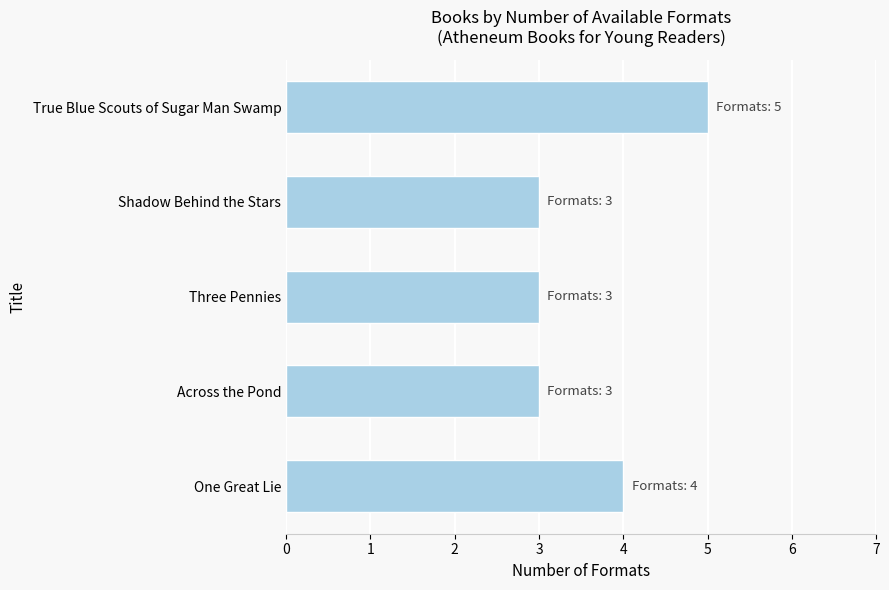

Reading top to bottom, what are all the values shown in this chart?

True Blue Scouts of Sugar Man Swamp=5	Shadow Behind the Stars=3	Three Pennies=3	Across the Pond=3	One Great Lie=4